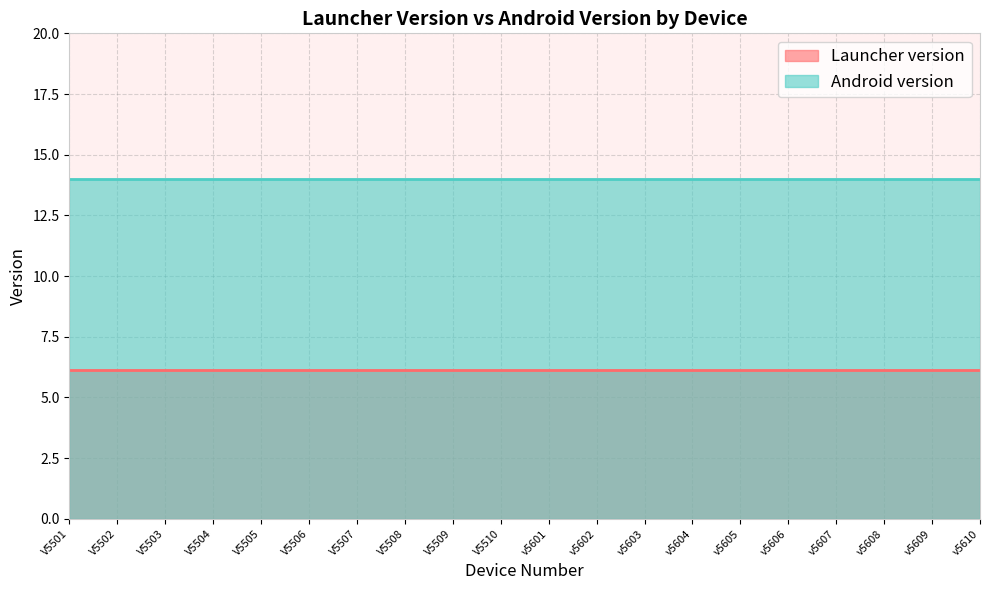

True or false: Android version has more than 1 interior local peaks.

False